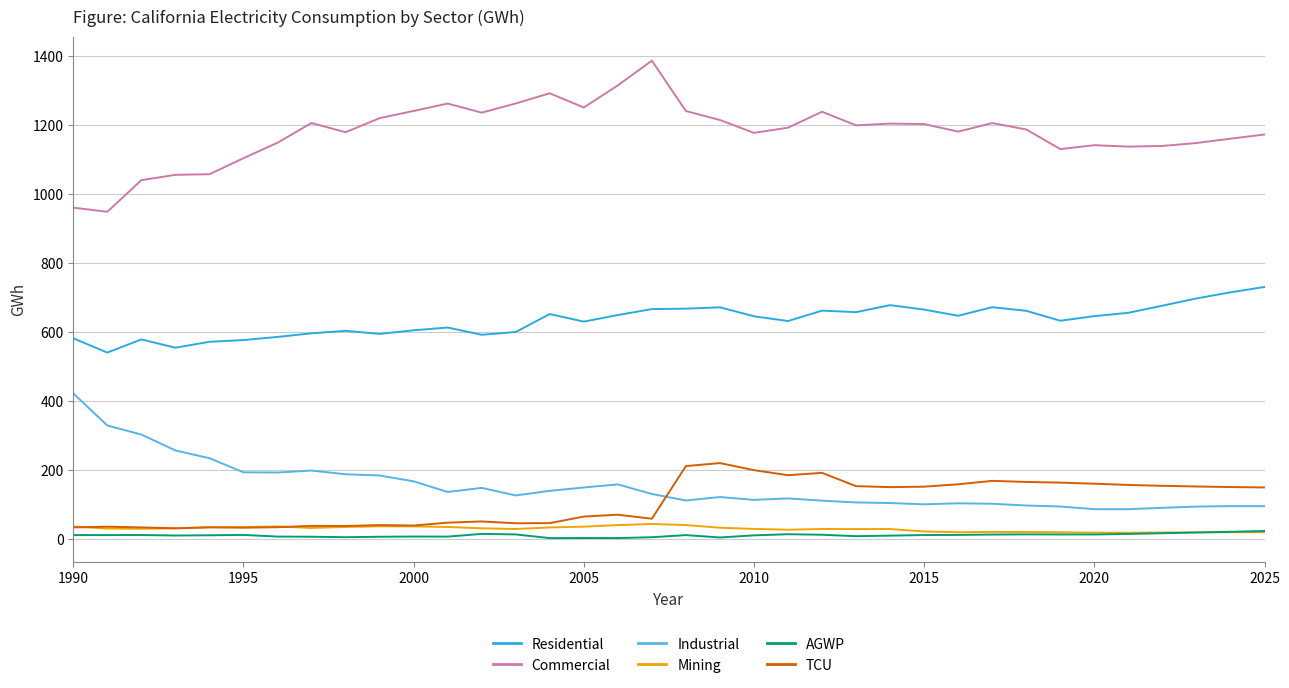

What is the greatest value displayed?

1386.0